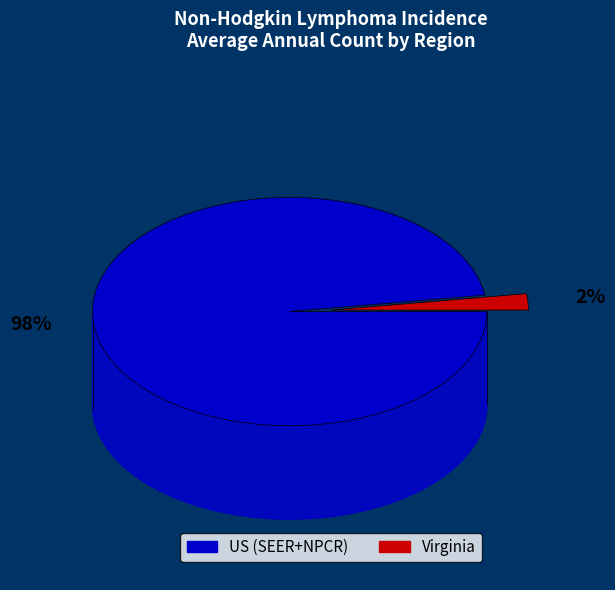

Is there any slice that represents more than half of the pie?

Yes